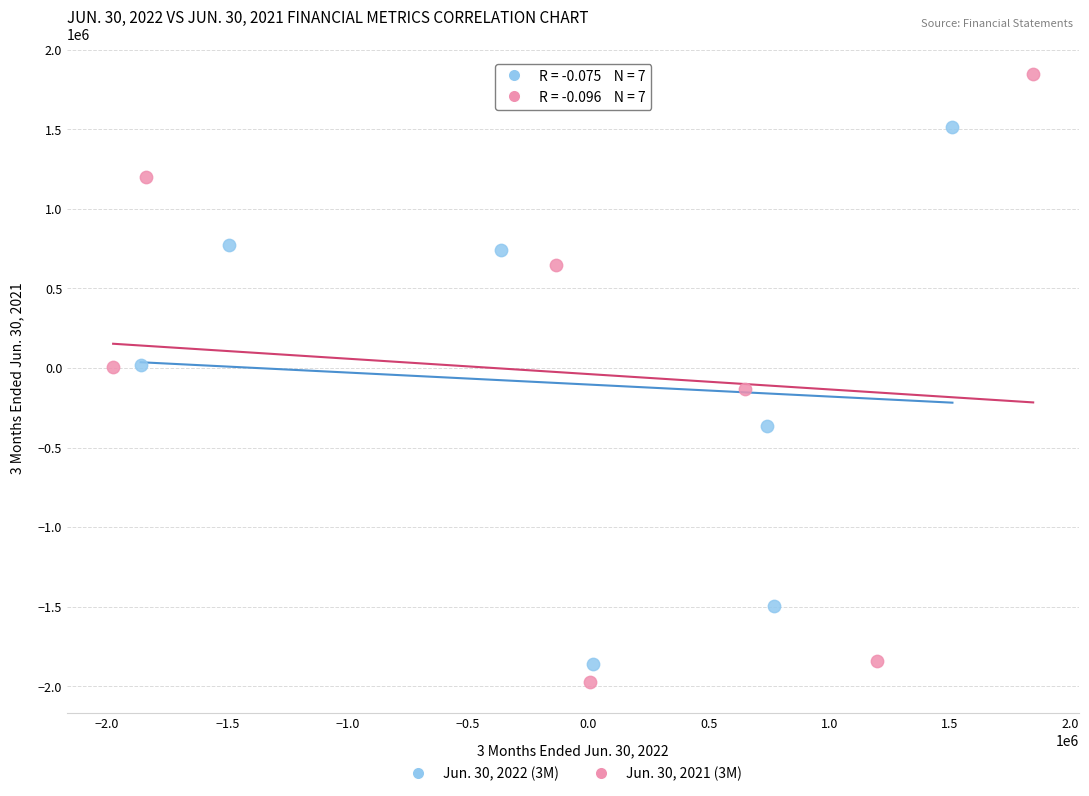

What are all the series names shown in the legend?

Jun. 30, 2022 (3M), Jun. 30, 2021 (3M)